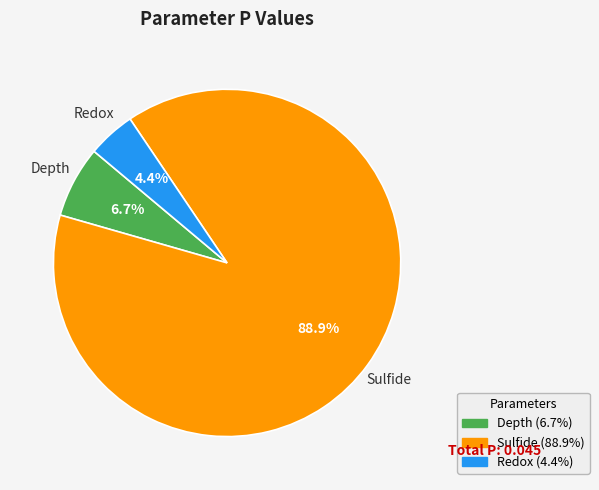

Does any single category account for the majority?

Yes